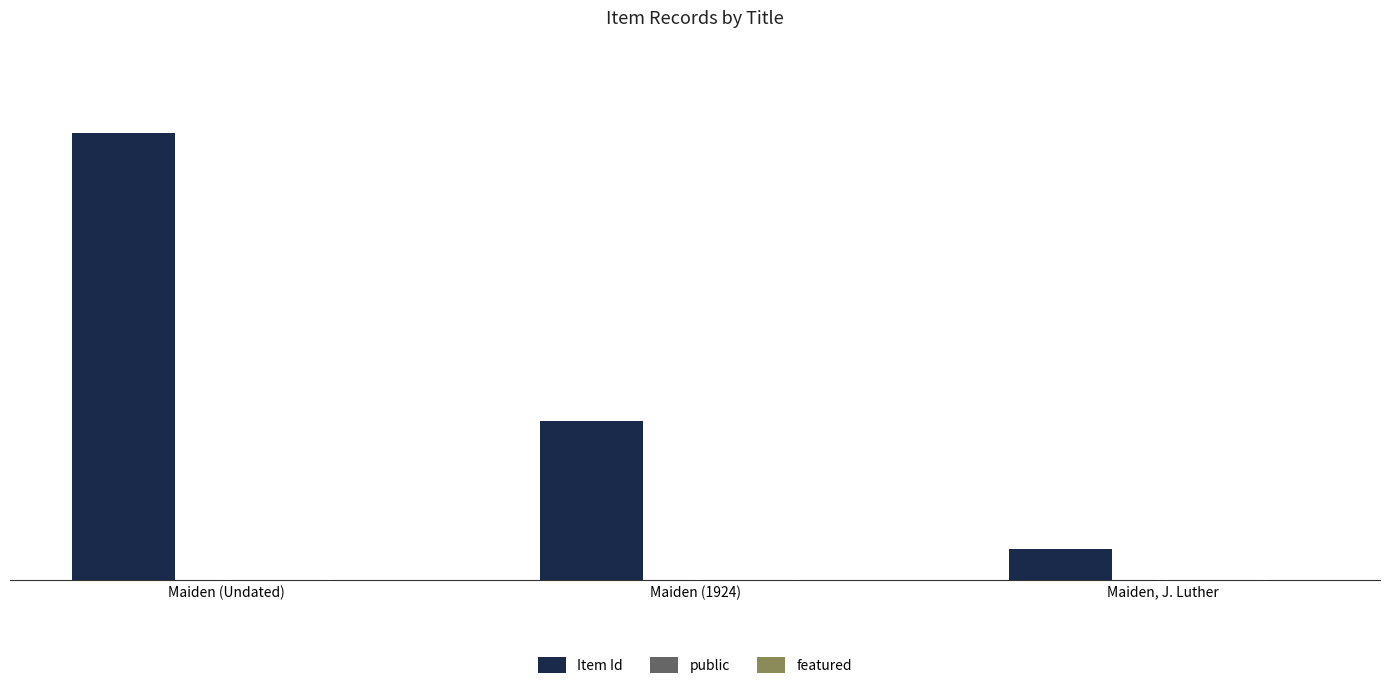

What is the greatest value displayed?

8345